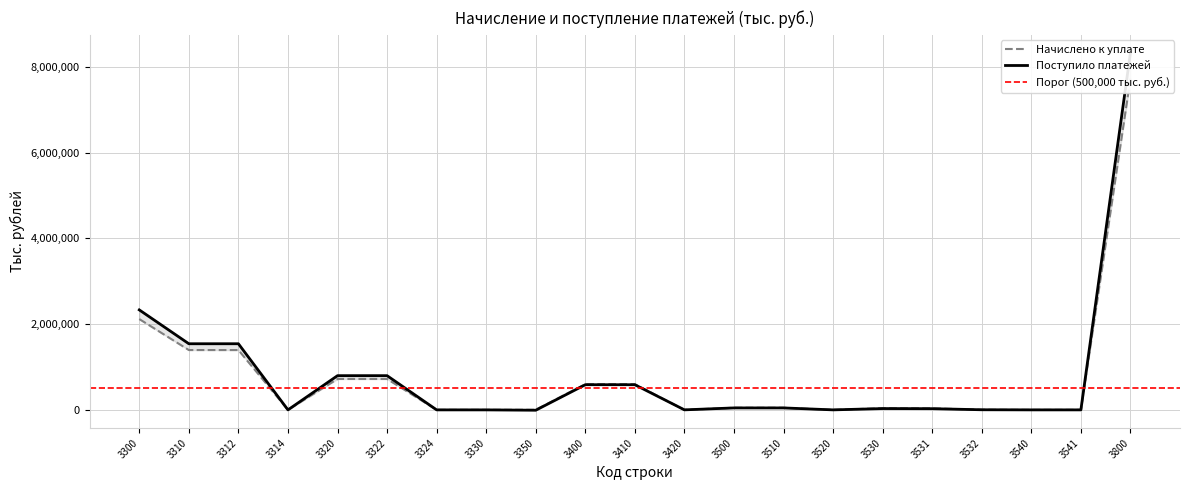

Reading left to right, list all the values displayed in this chart.

Поступило платежей: 2332518	1542622	1542798	-176	798122	798150	-28	-194	-8032	587261	586720	541	45715	45584	131	30660	28024	2636	25	25	8333102
Начислено к уплате: 2118571	1395946	1395503	443	720849	720498	351	54	1722	599639	599228	411	49247	49232	15	38148	34862	3286	1	1	7728007